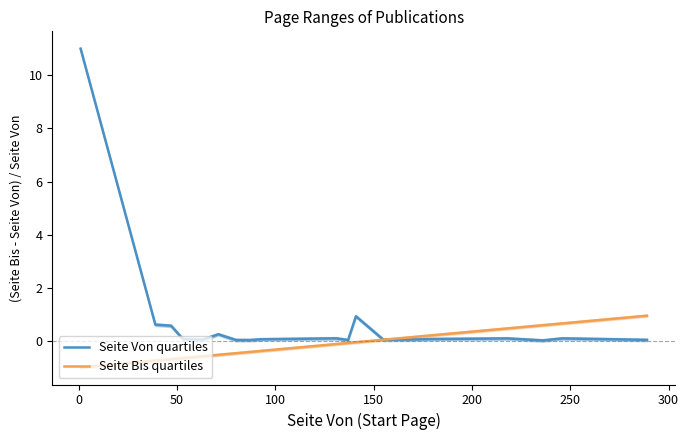

What is the maximum value for Seite Von quartiles?

11.0